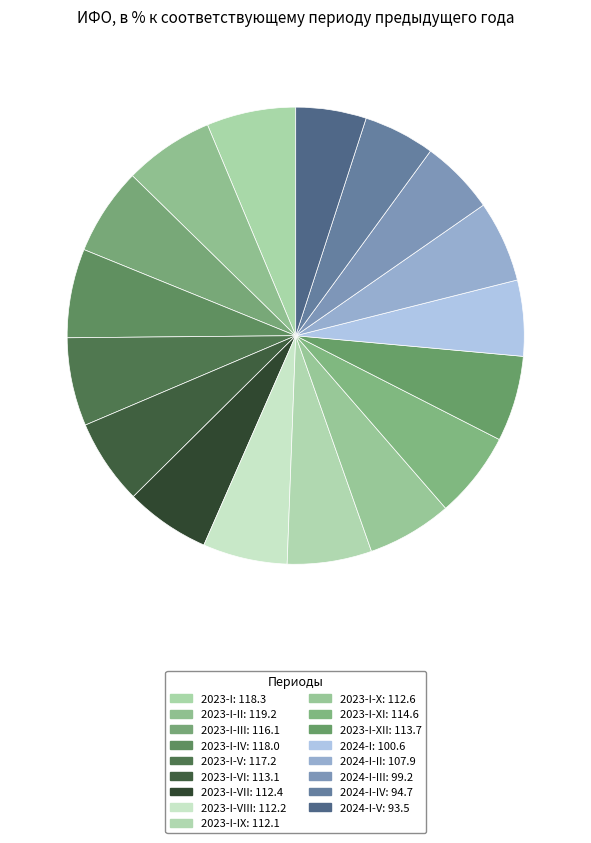

Which slice is the smallest?

2024-I-V